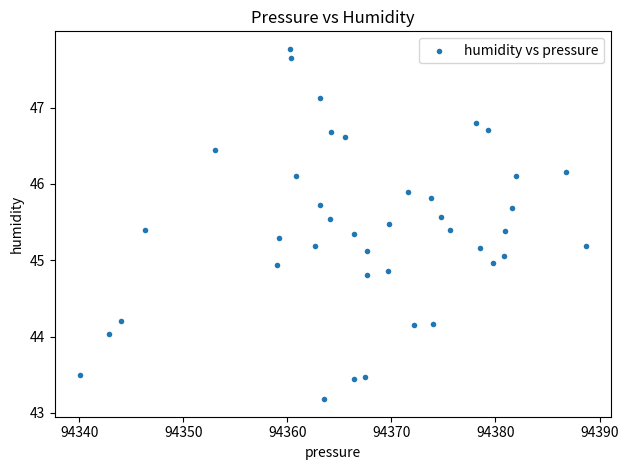

What is the range of X values (max minus min)?

48.6